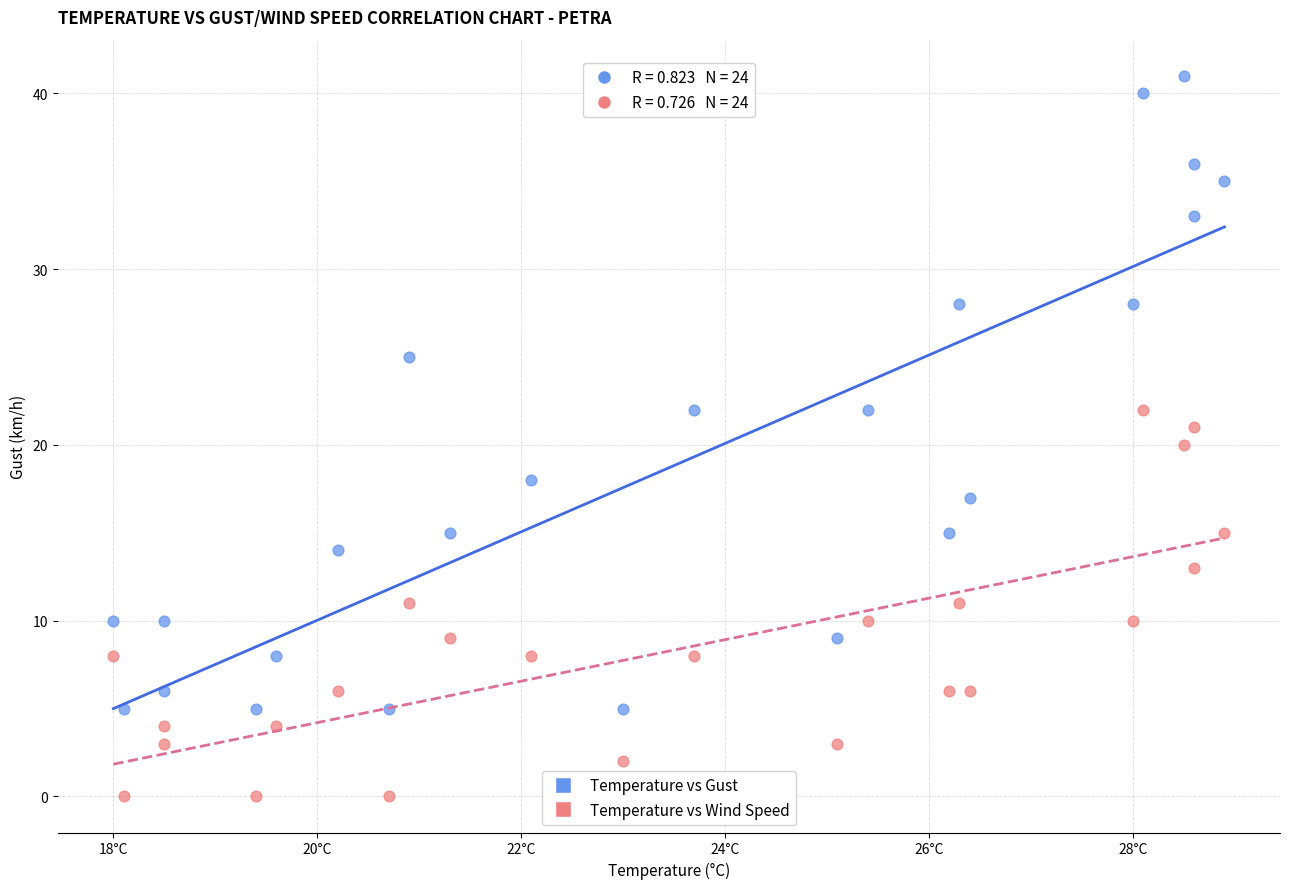

Across all data points, what is the range of Y values (max minus min)?

41